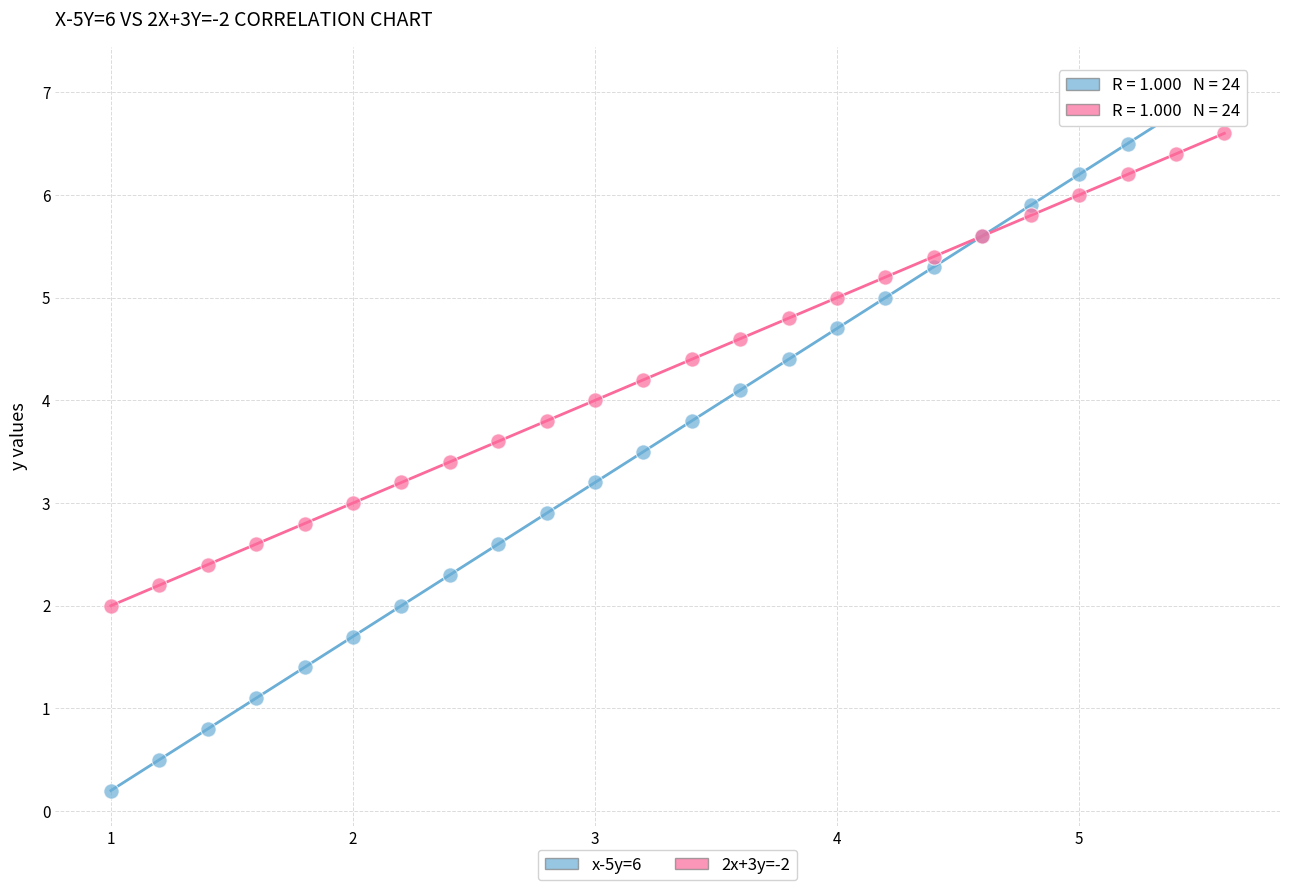

Which series reaches the minimum Y coordinate?

x-5y=6